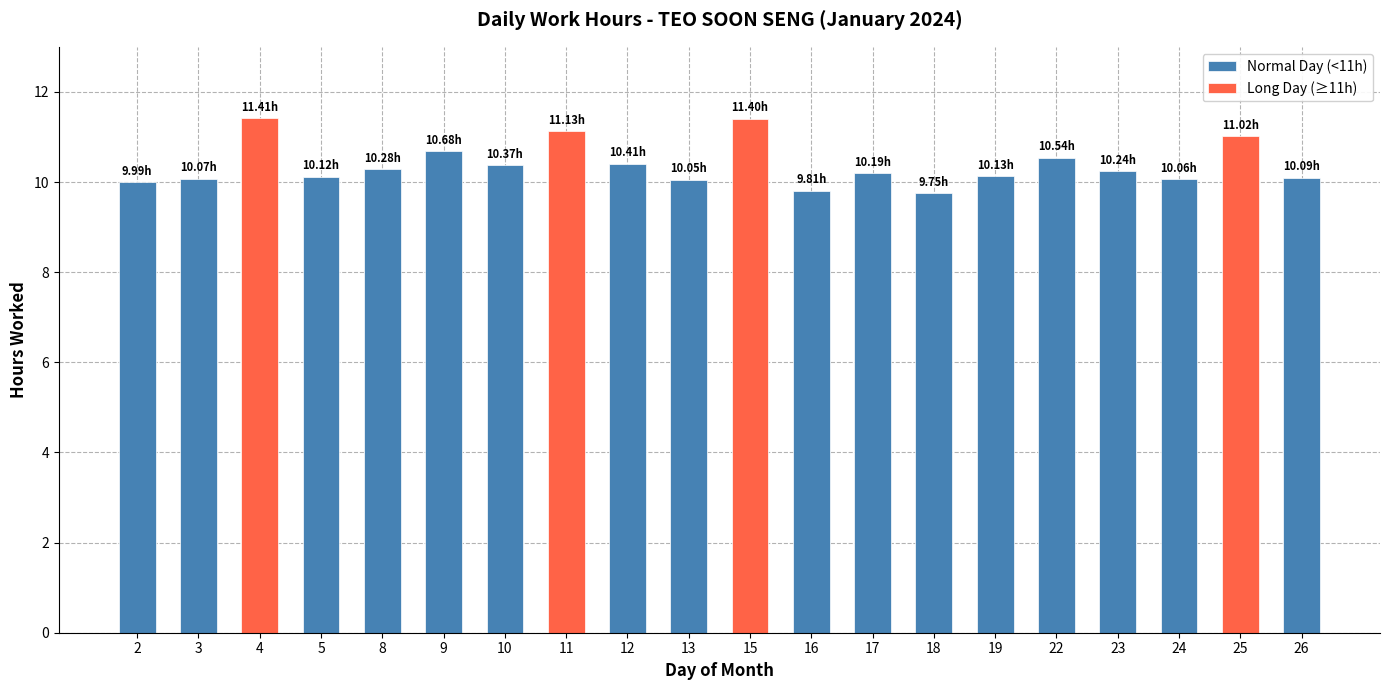

Reading left to right, what are all the values shown in this chart?

10.0	10.1	11.4	10.1	10.3	10.7	10.4	11.1	10.4	10.1	11.4	9.8	10.2	9.8	10.1	10.5	10.2	10.1	11.0	10.1